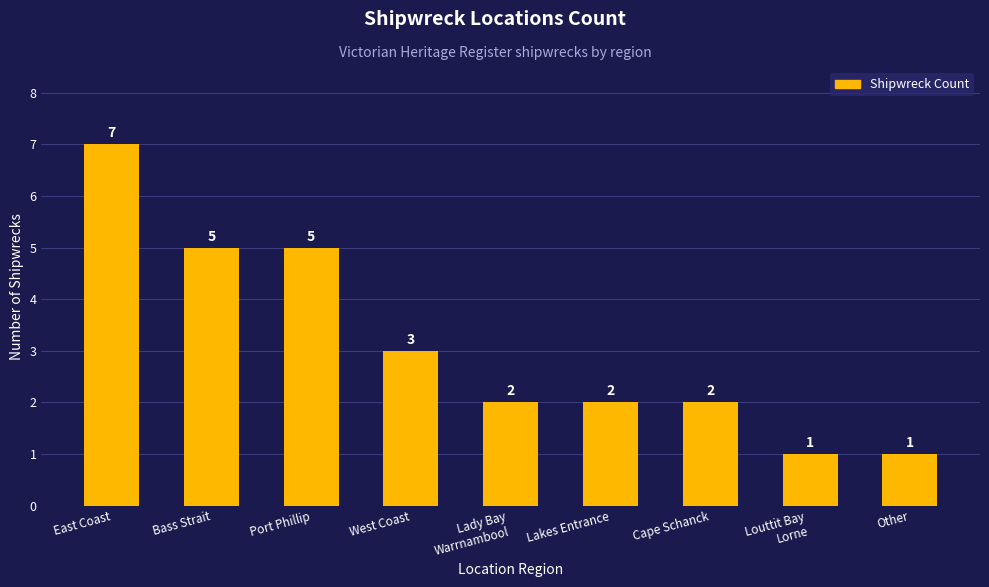

What is the label of the 4th bar from the right?

Lakes Entrance